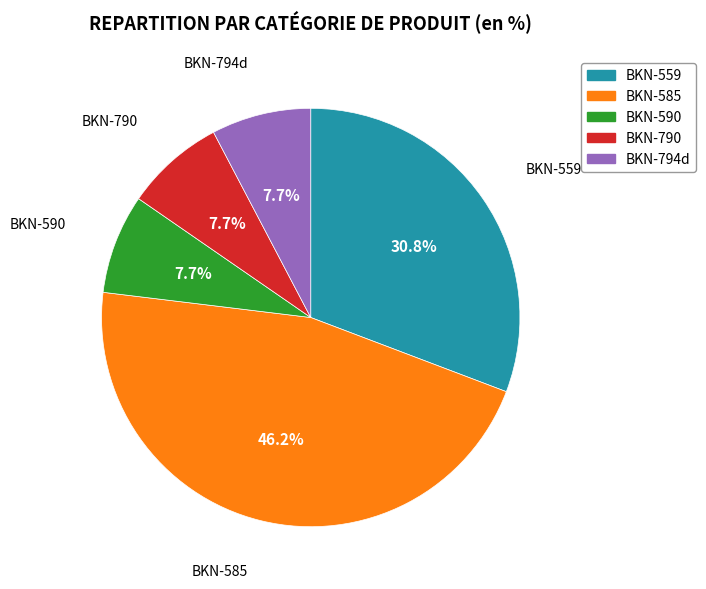

Do BKN-794d and BKN-790 together represent more than half of the pie?

No